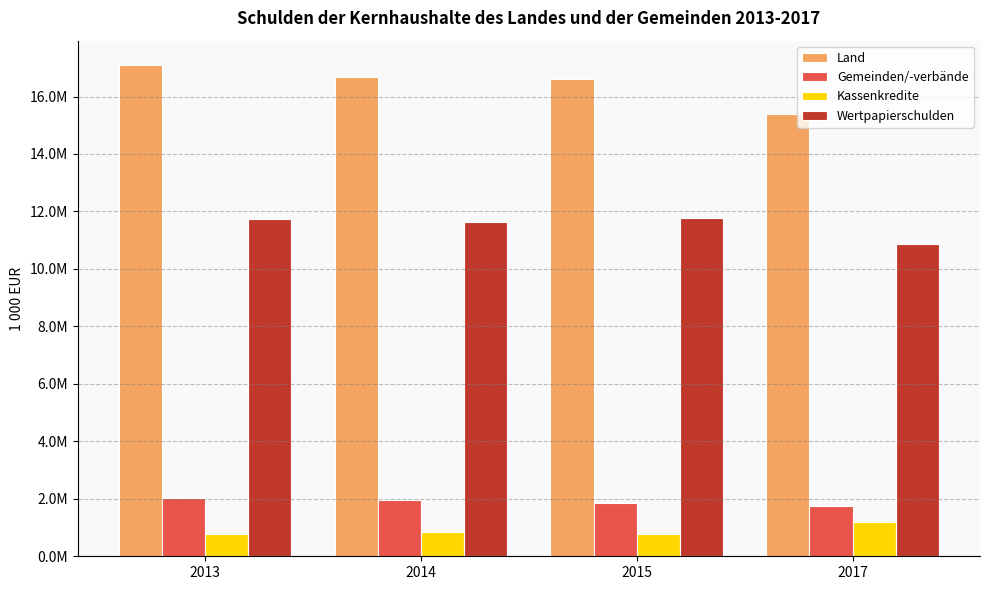

Where is Gemeinden/-verbände nearest to the value 1876337?

2015